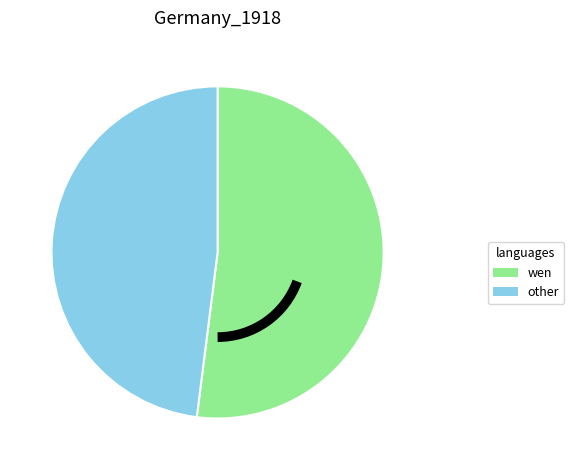

Is there any slice that represents more than half of the pie?

Yes